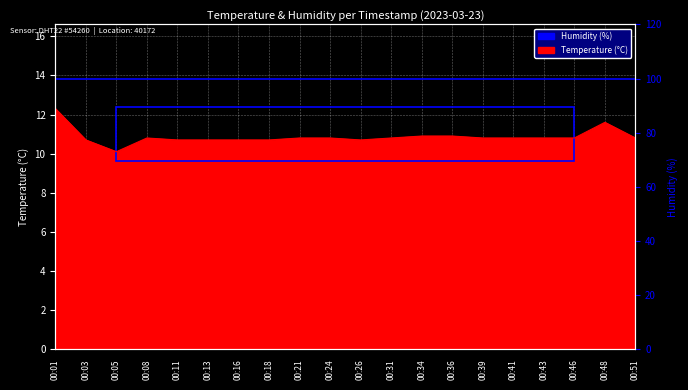

Reading left to right, transcribe all the data shown in this chart.

00:01=12.3	00:03=10.7	00:05=10.1	00:08=10.8	00:11=10.7	00:13=10.7	00:16=10.7	00:18=10.7	00:21=10.8	00:24=10.8	00:26=10.7	00:31=10.8	00:34=10.9	00:36=10.9	00:39=10.8	00:41=10.8	00:43=10.8	00:46=10.8	00:48=11.6	00:51=10.8